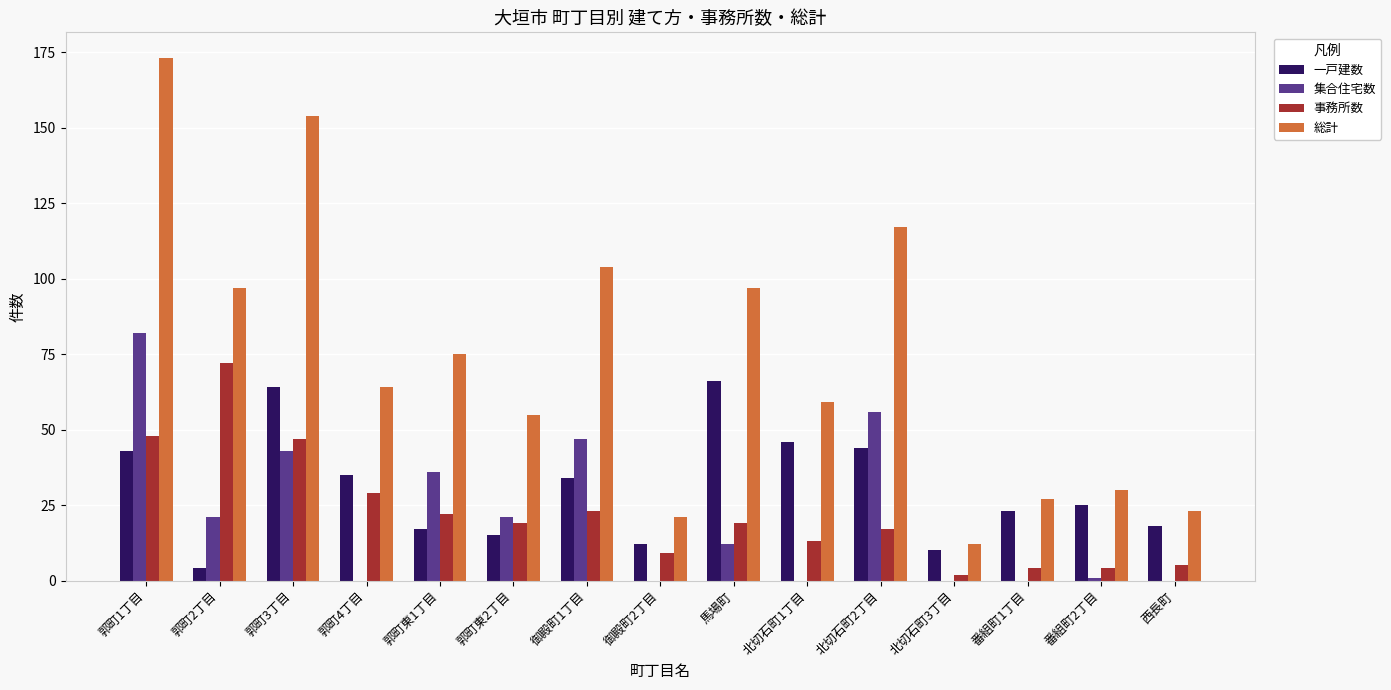

What is the greatest value displayed?

173